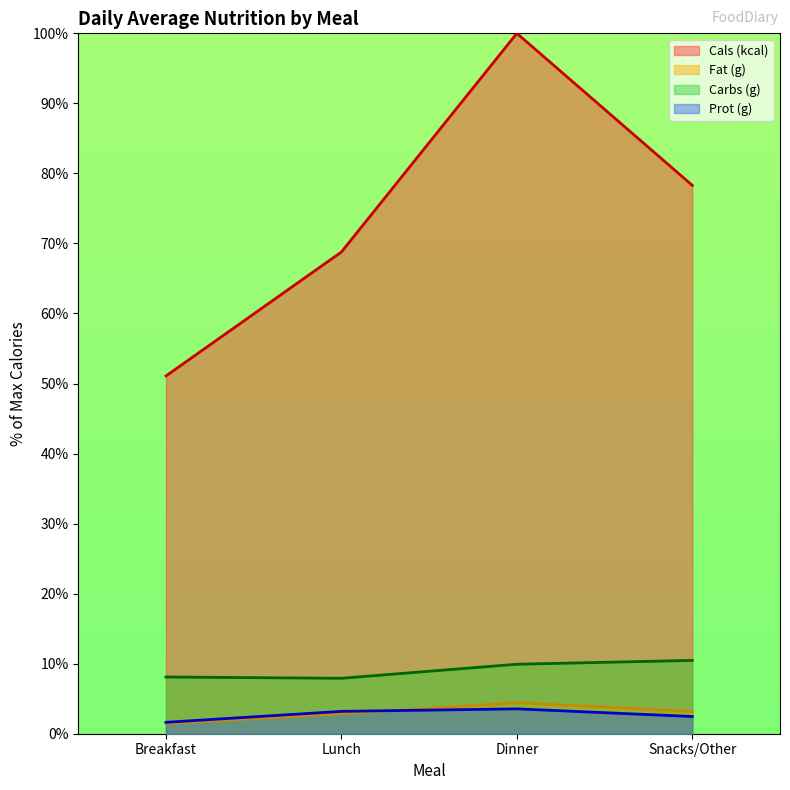

Reading right to left, what are all the values shown in this chart?

Cals (kcal): 78.3	100.0	68.8	51.1
Fat (g): 3.2	4.4	2.8	1.5
Carbs (g): 10.5	9.9	7.9	8.1
Prot (g): 2.5	3.6	3.2	1.6